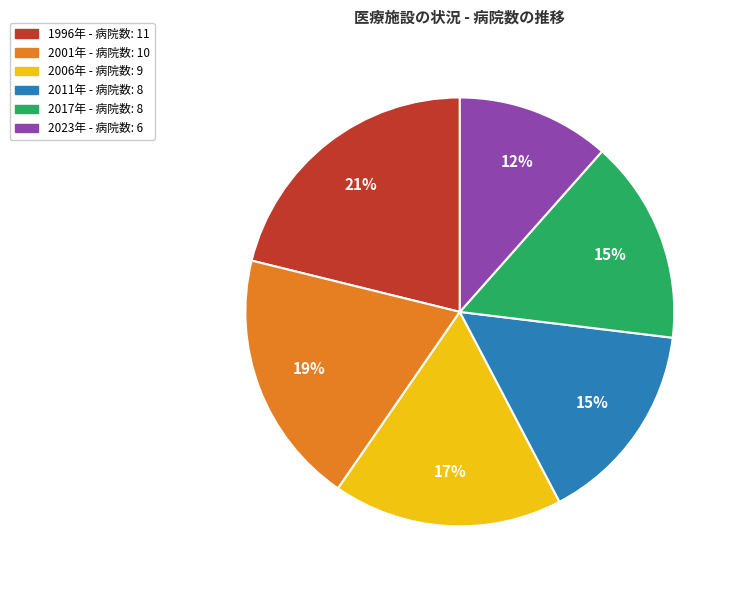

To the nearest percent, what is the average slice percentage?

17%